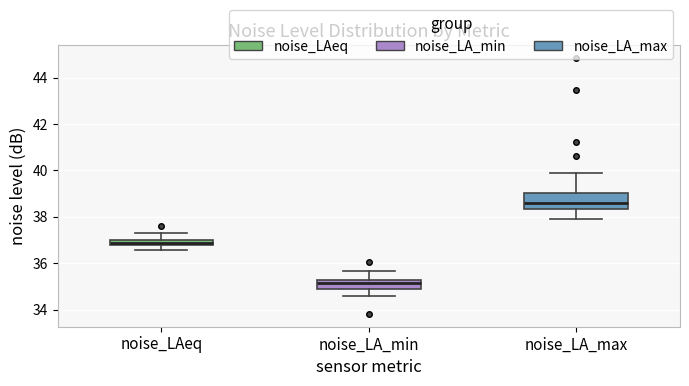

Which box's median line is the lowest?

noise_LA_min